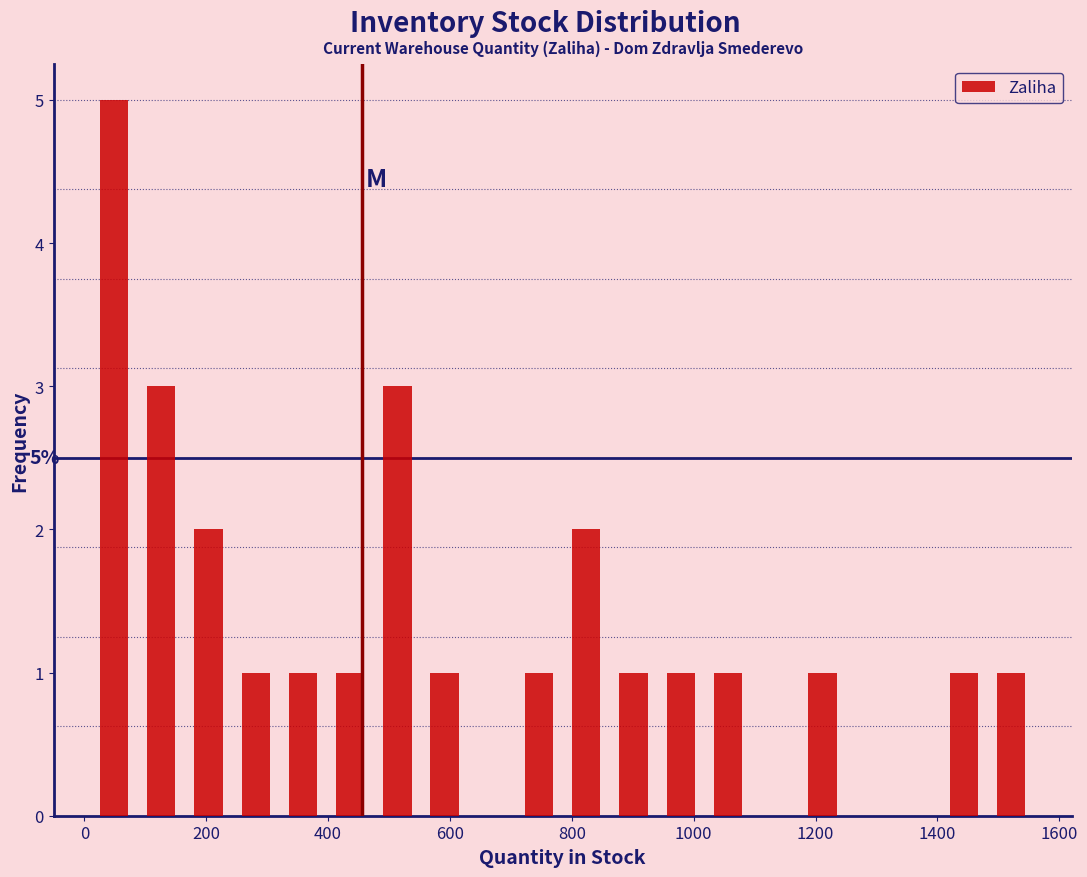

Read against the x-axis, roughly where is the centre of the tallest bar?

40